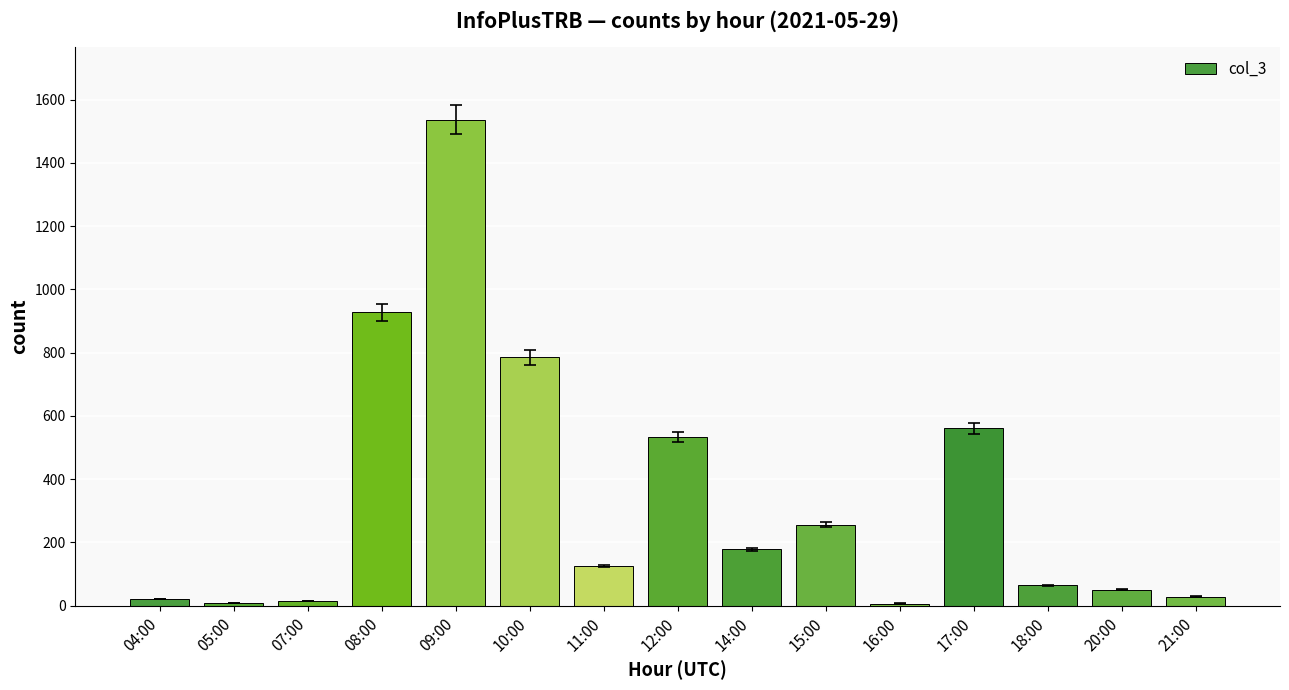

What is the difference between the second highest and minimum values?

920